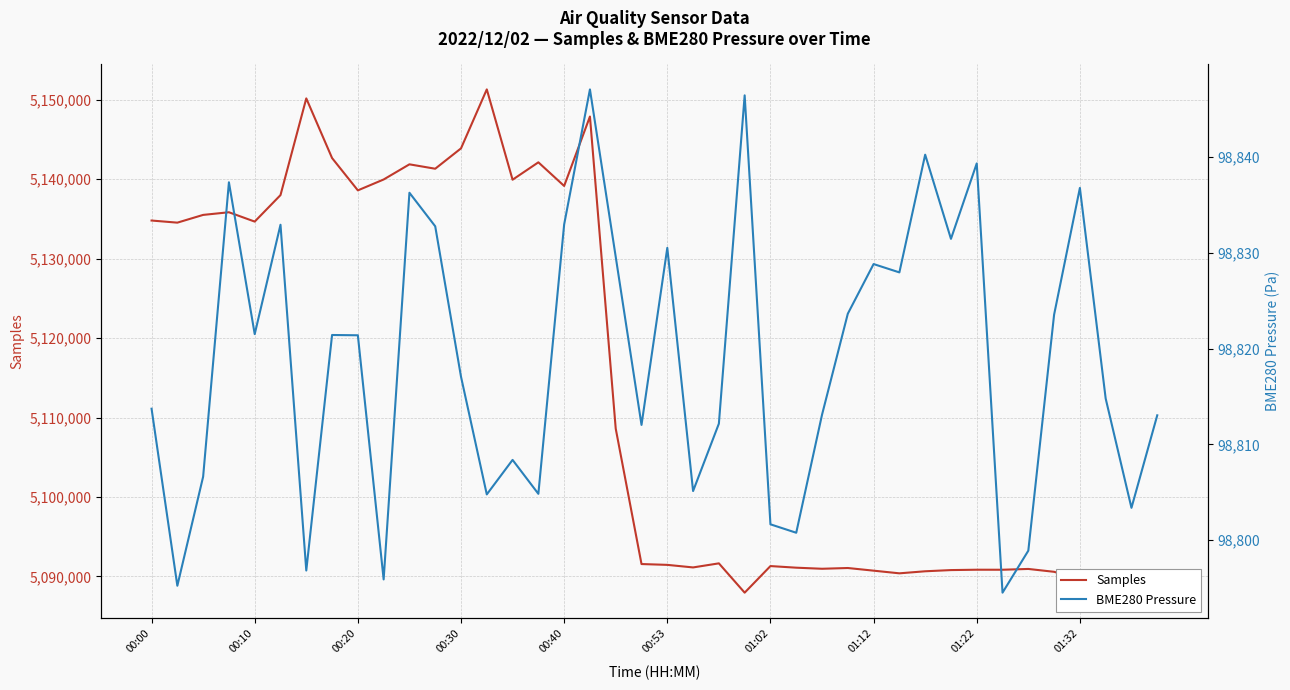

What position from the left is 13?

14